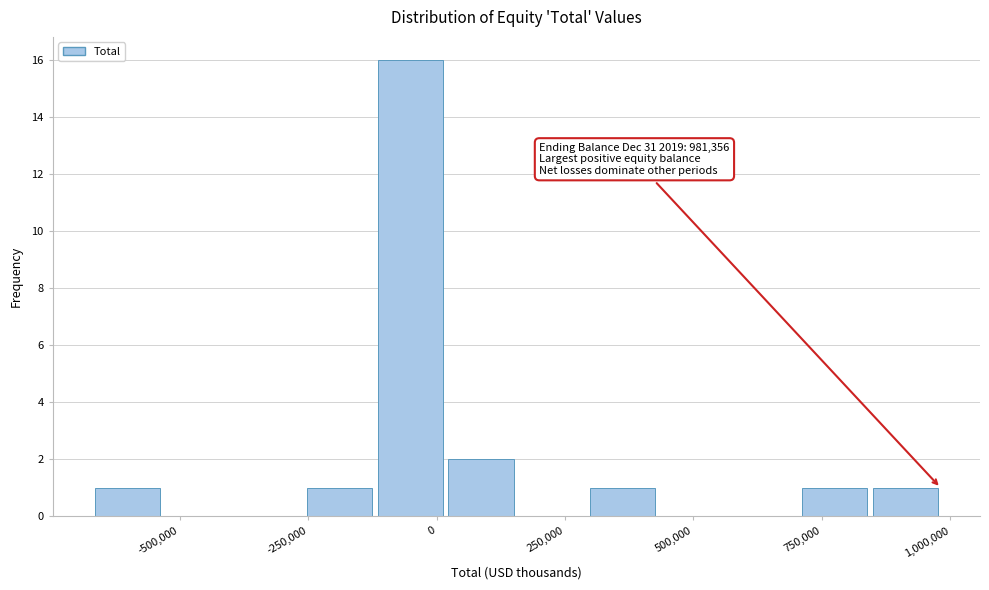

Read against the x-axis, roughly where is the centre of the tallest bar?

-50000